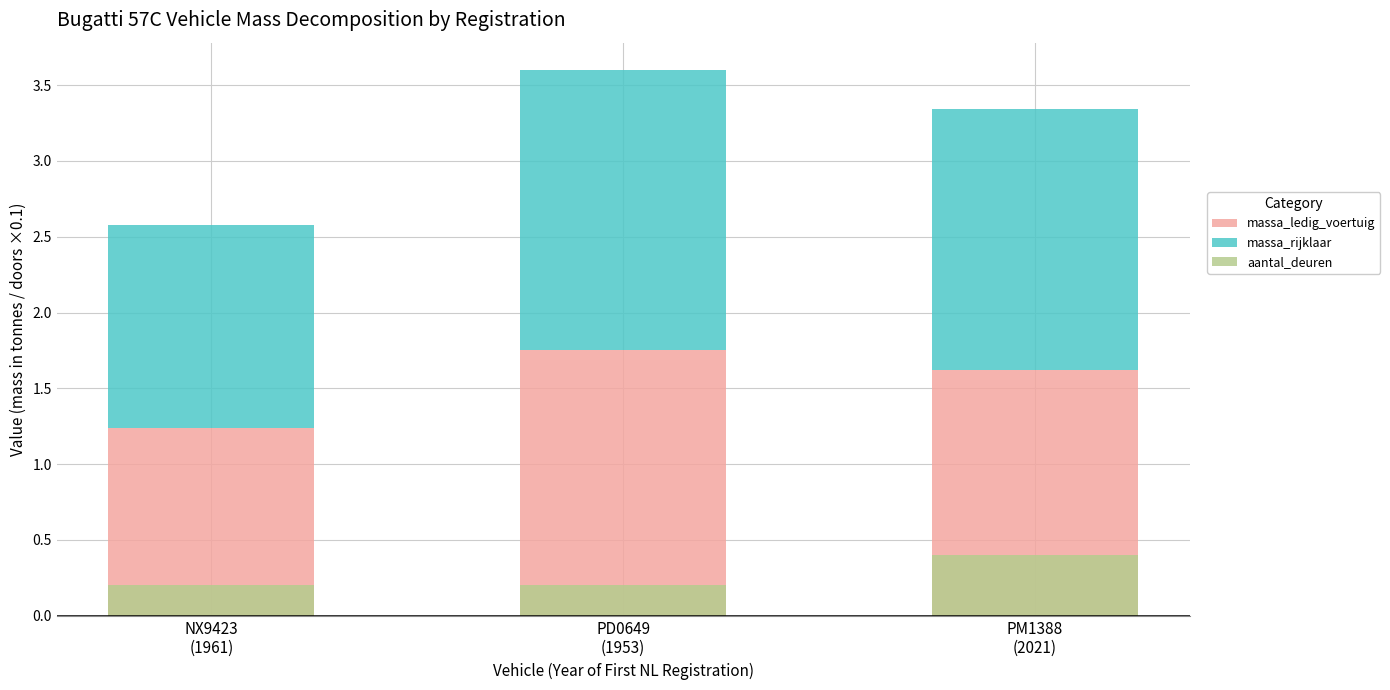

How many bars are there in total?

9